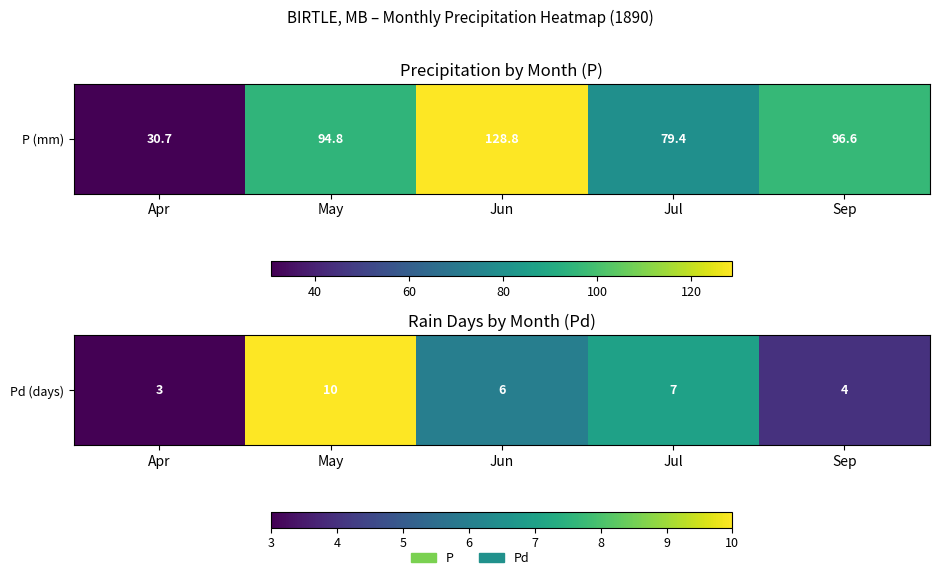

What is the change in value from Apr to Jun?

+3